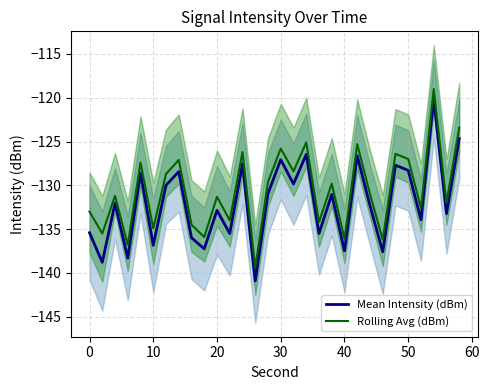

The Mean Intensity (dBm) series shows -132.9 at 20. True or false?

True